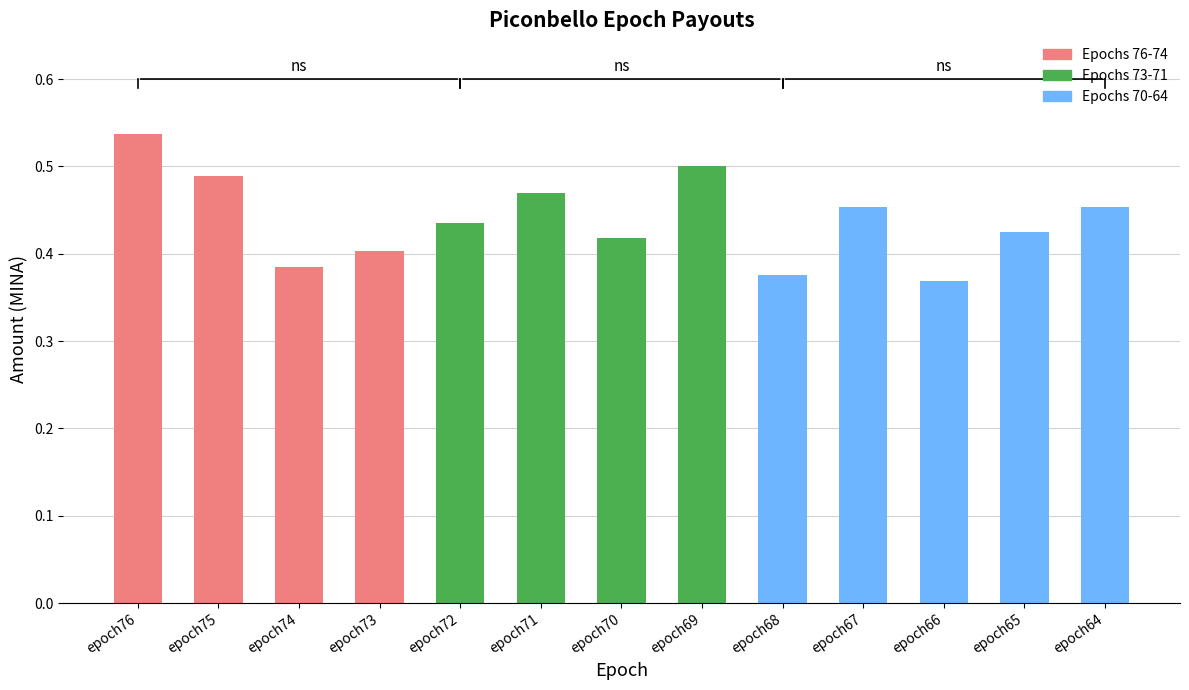

Which label corresponds to the largest value in the chart?

epoch76